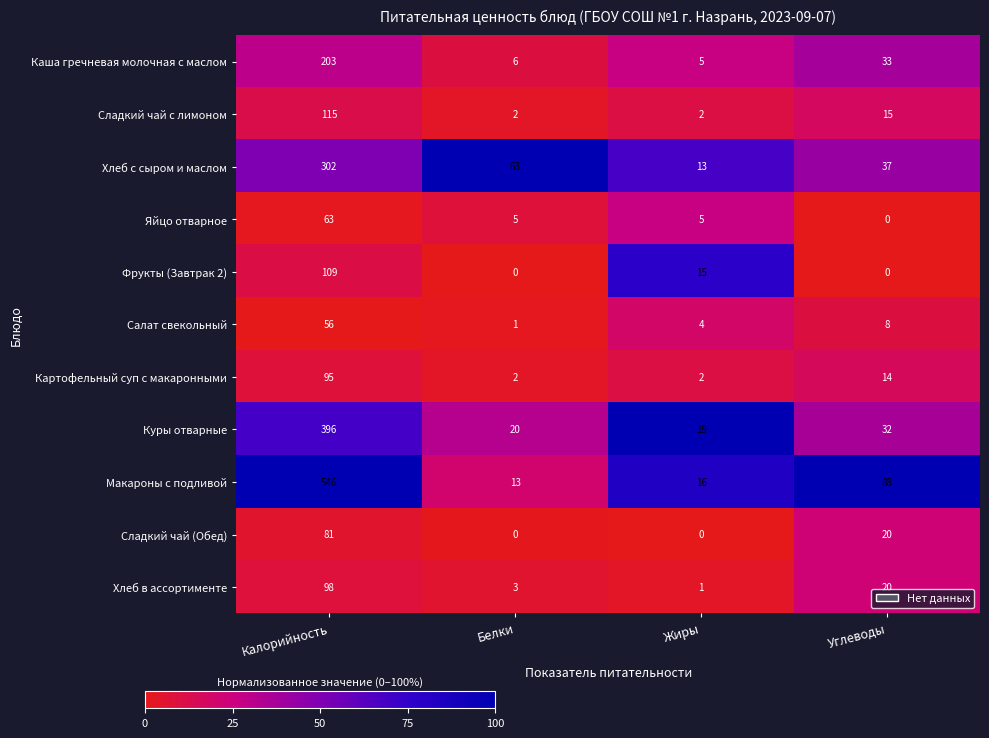

The Яйцо отварное series shows 5 at Белки. True or false?

True